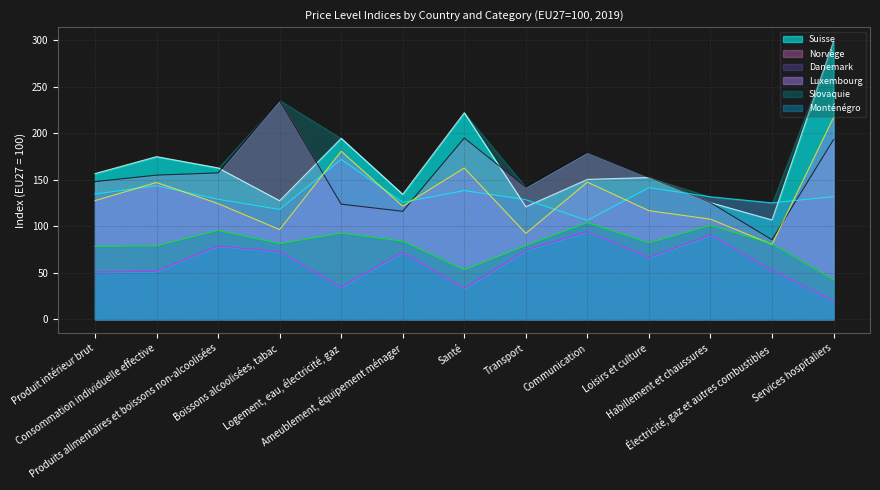

True or false: Slovaquie has more than 2 interior local peaks.

True